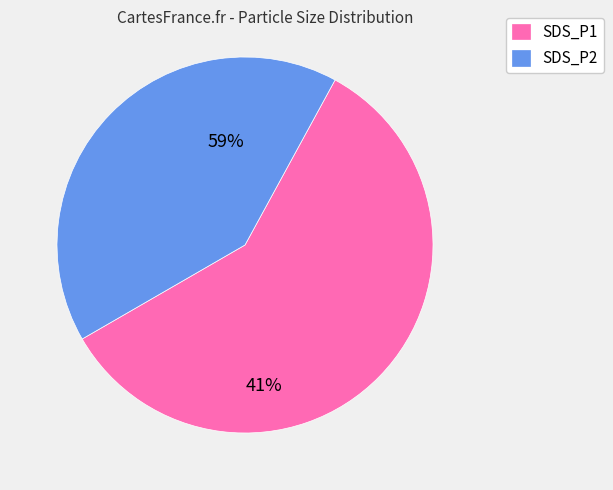

What percentage is the SDS_P2 slice, to the nearest percent?

41%